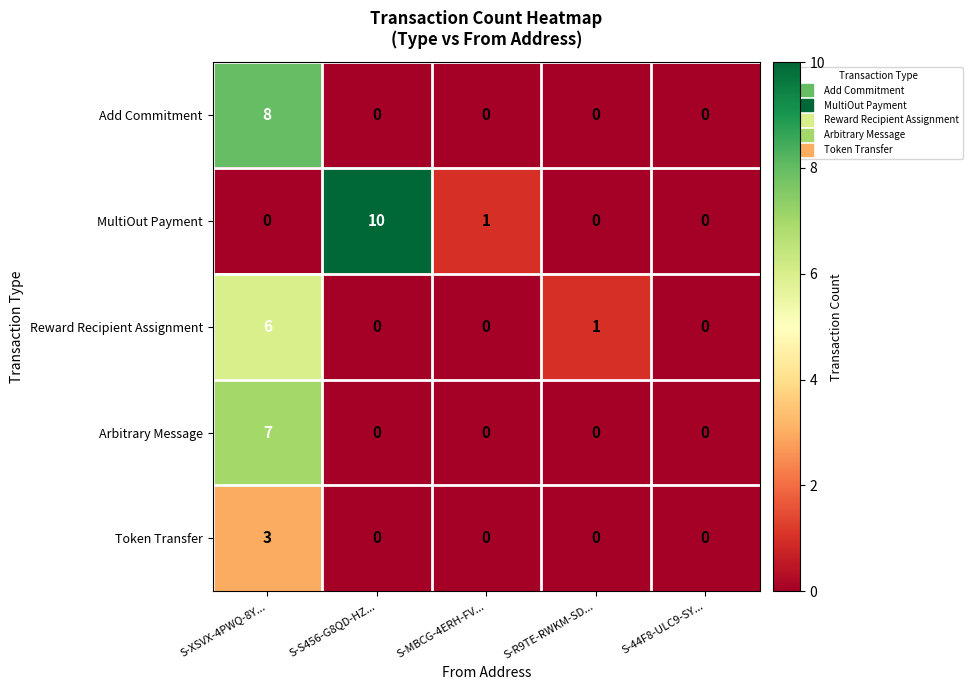

The value of MultiOut Payment at S-XSVX-4PWQ-8Y... is -7. True or false?

False